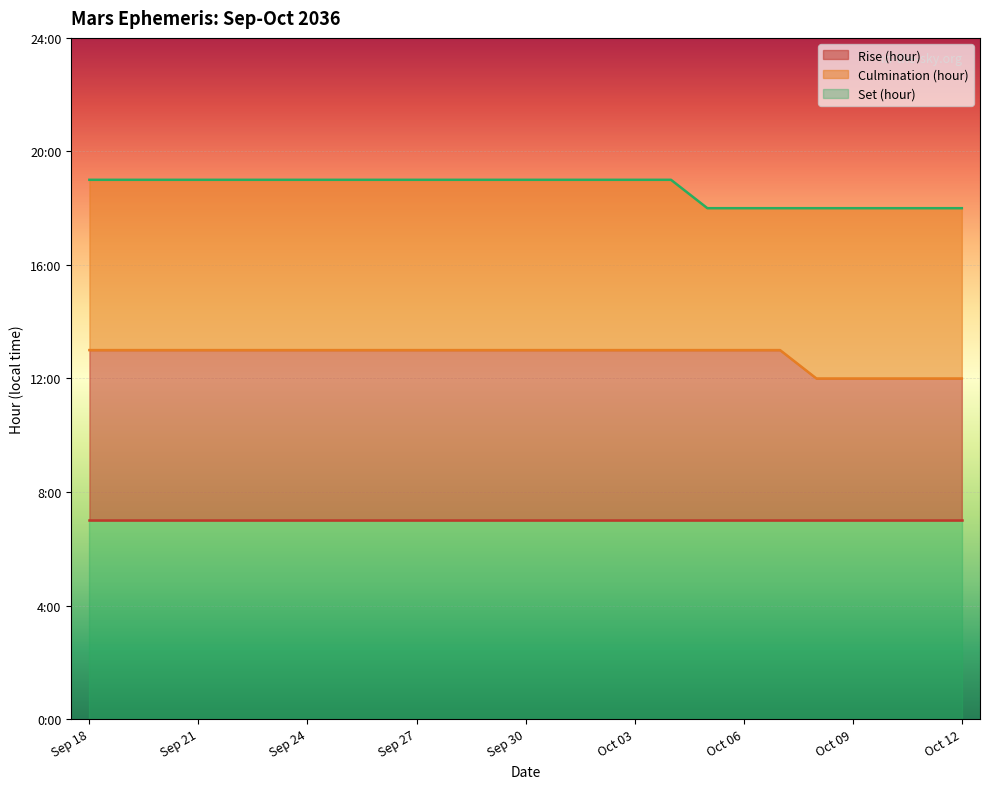

At which label is Set (hour) closest to 18?

Oct 05